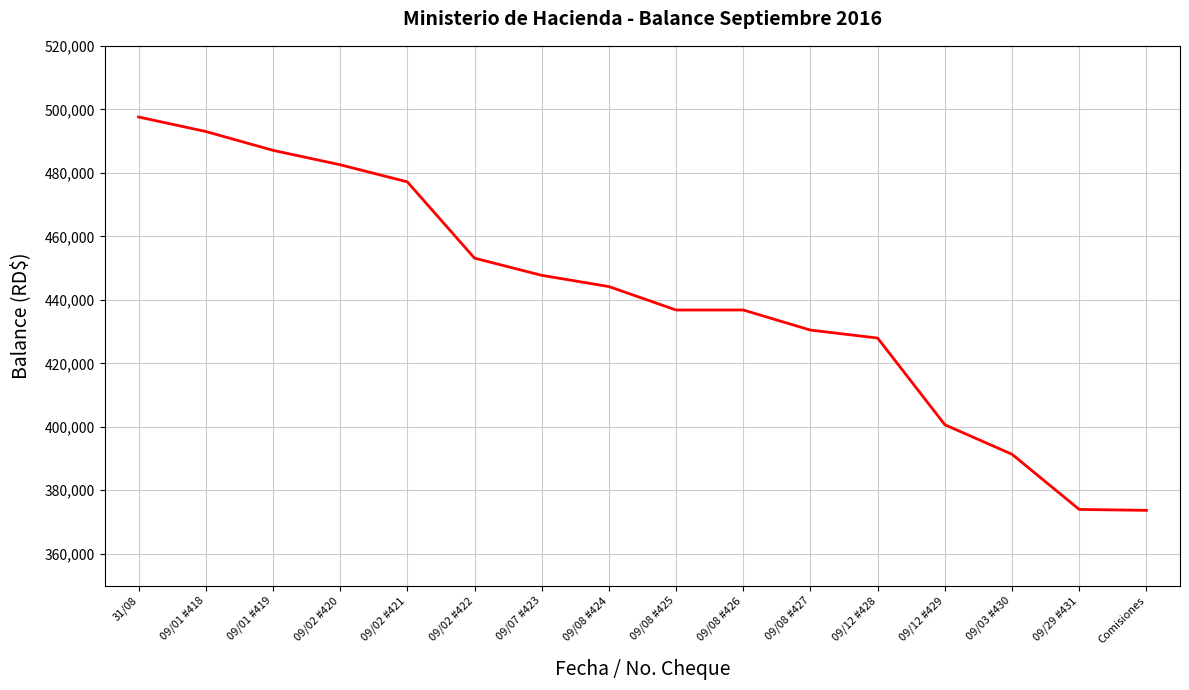

Between 09/02 #420 and 09/29 #431, which is larger?

09/02 #420